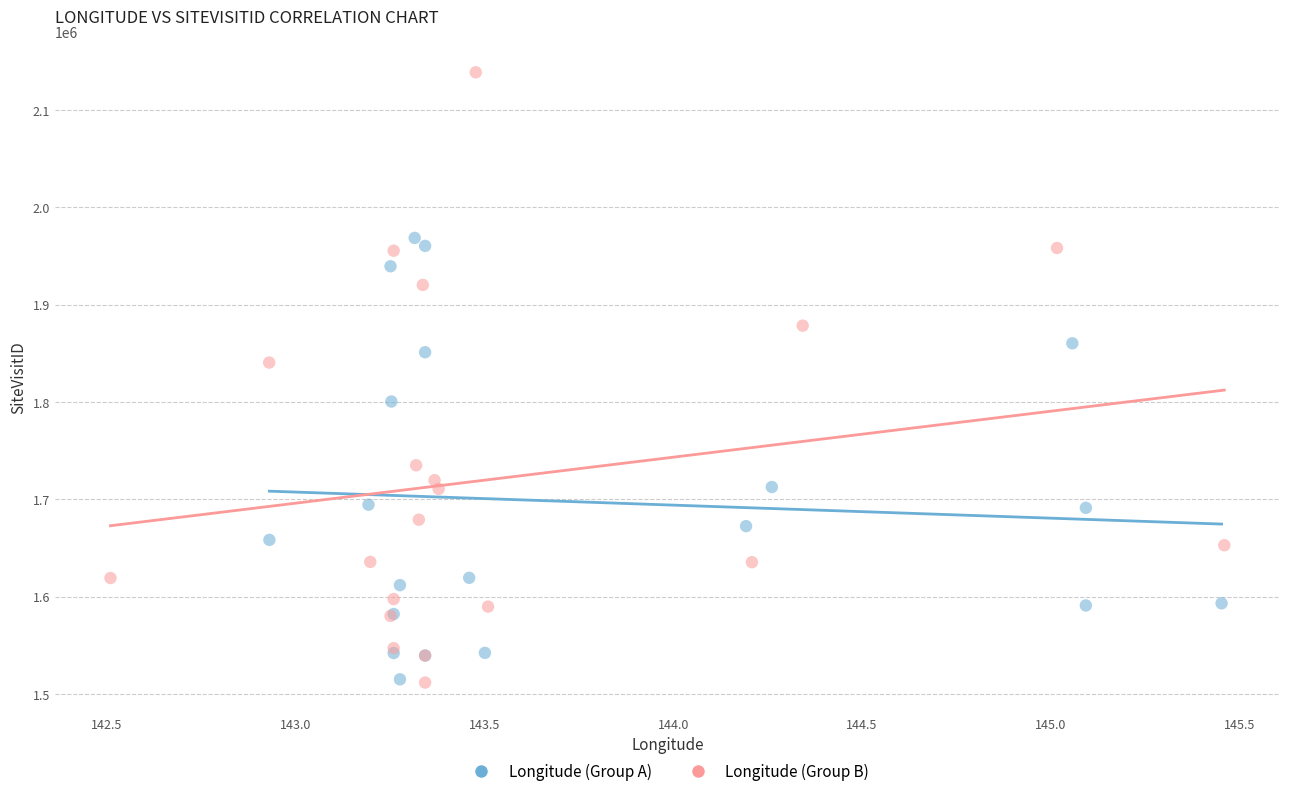

Which series contains the highest Y value?

Longitude (Group B)